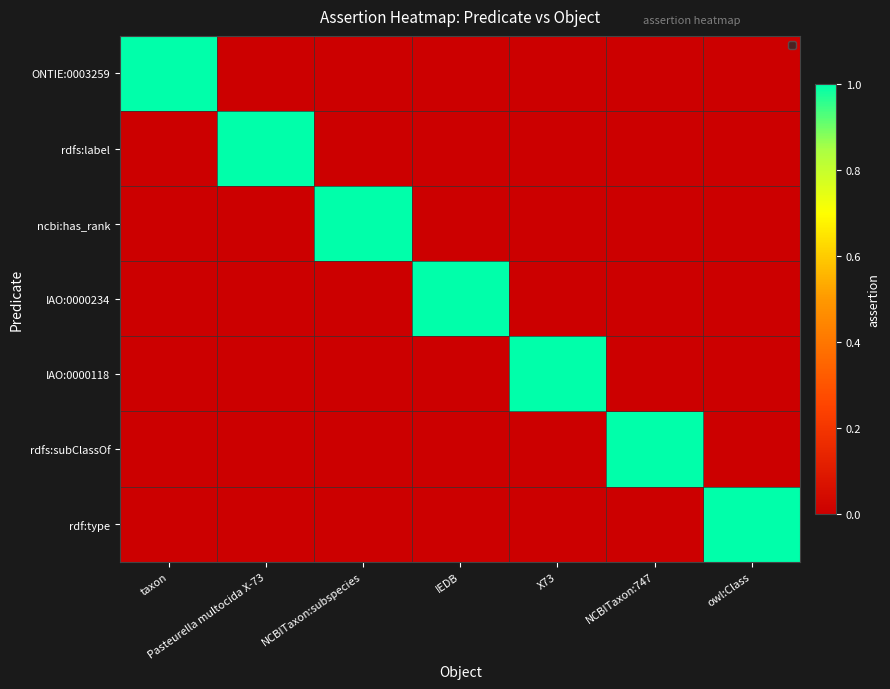

How many values in the ONTIE:0003259 series exceed 0?

1